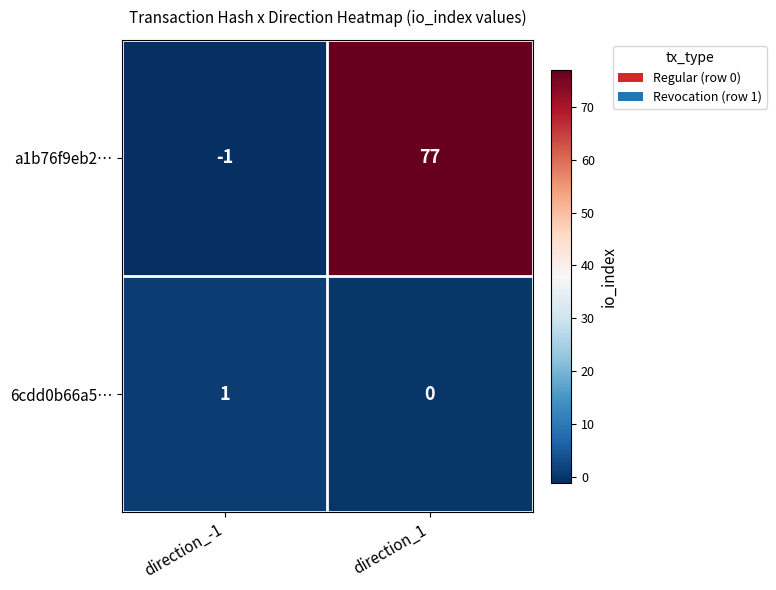

Is it true that a1b76f9eb2… equals 77 at direction_1?

True